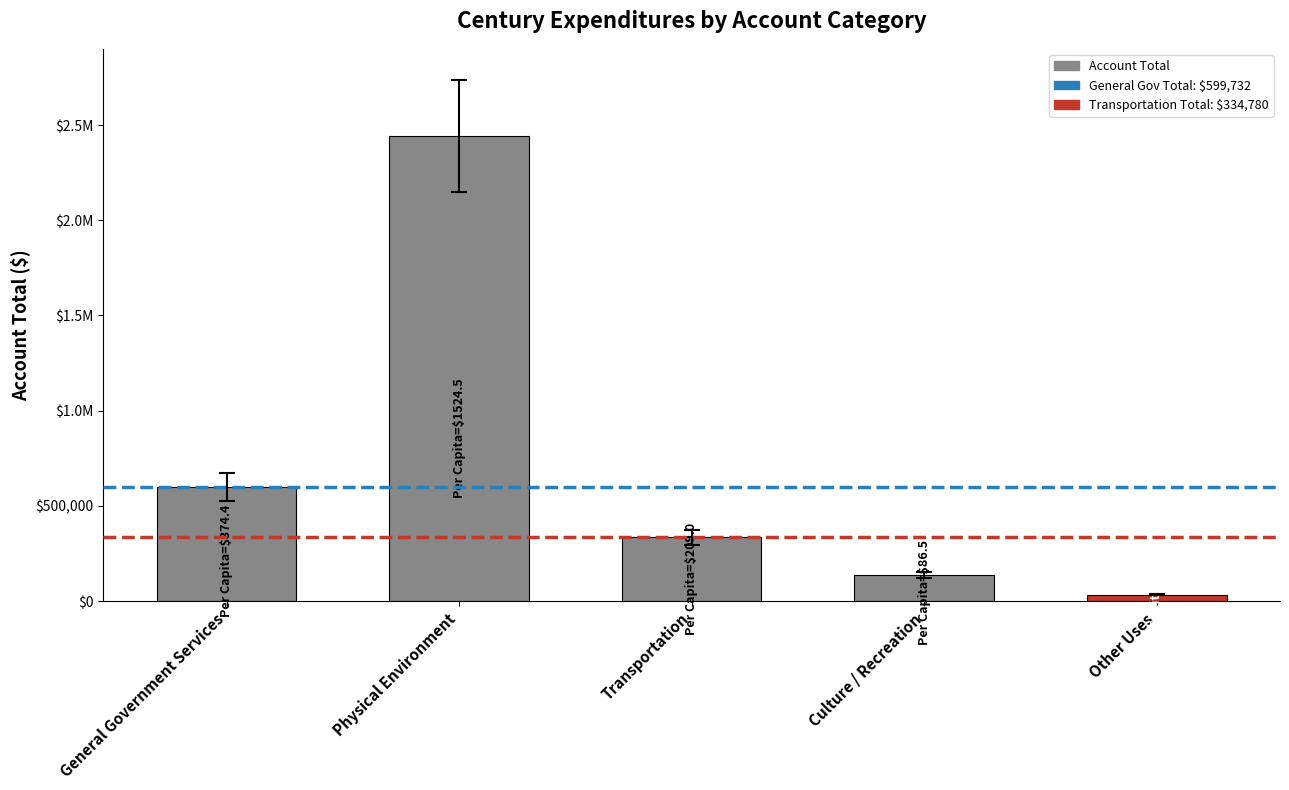

Does the chart contain stacked bars?

No